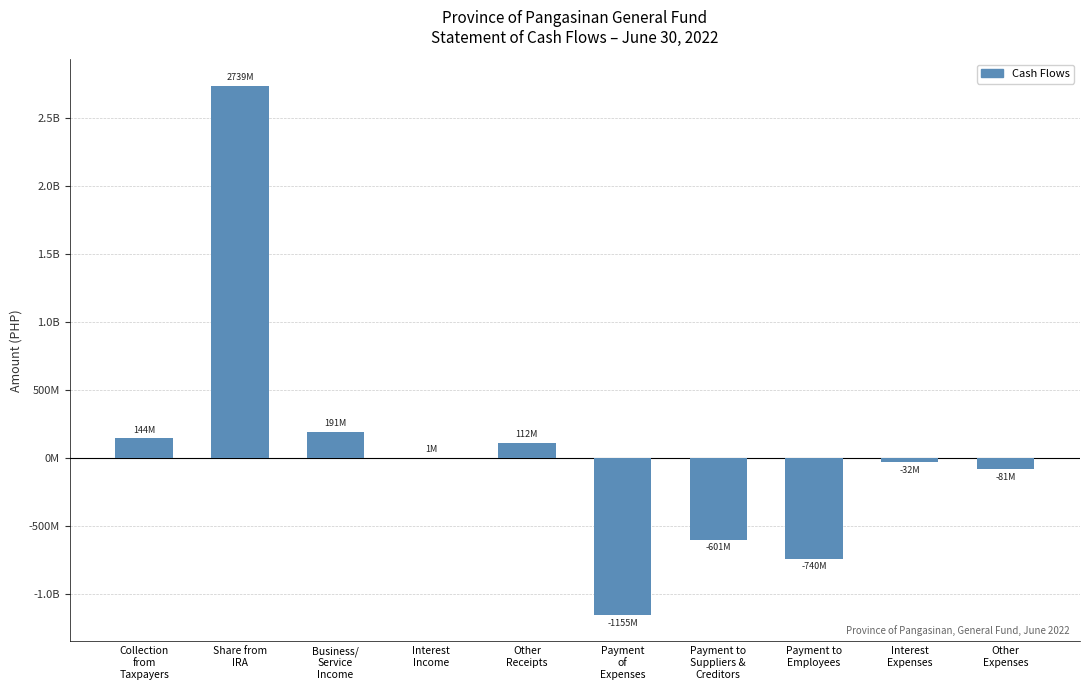

Are the bars horizontal?

No